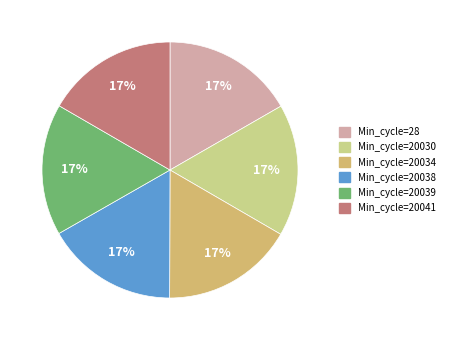

To the nearest percent, what is the average slice percentage?

17%